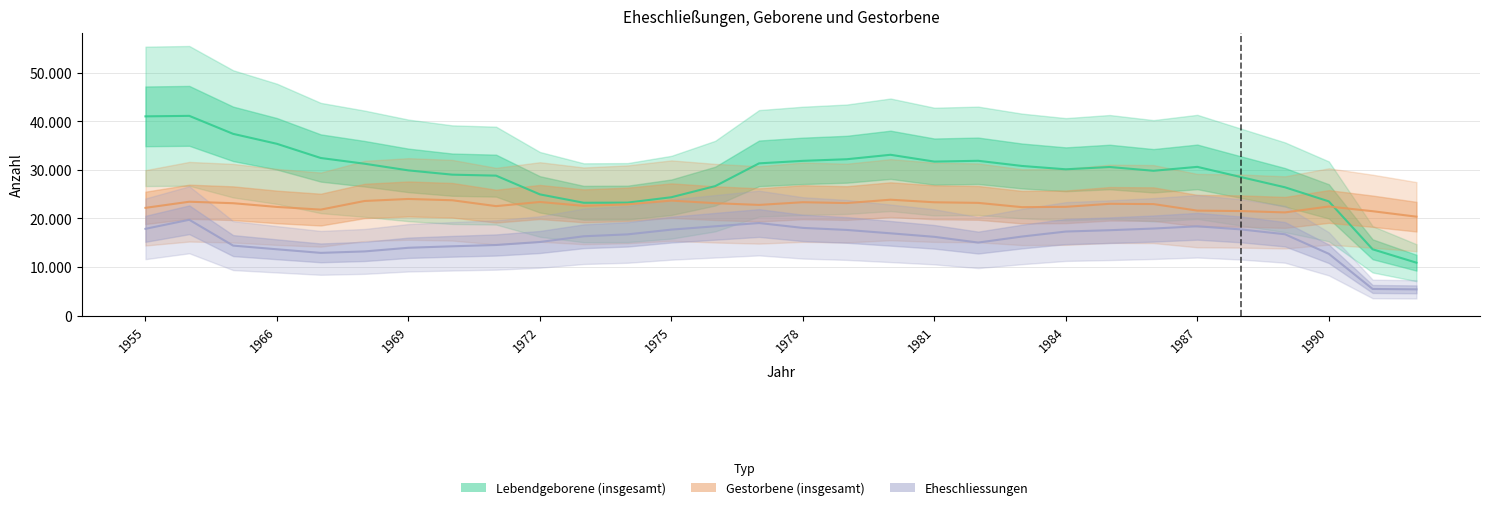

What is the highest value of the Eheschliessungen series?

19713